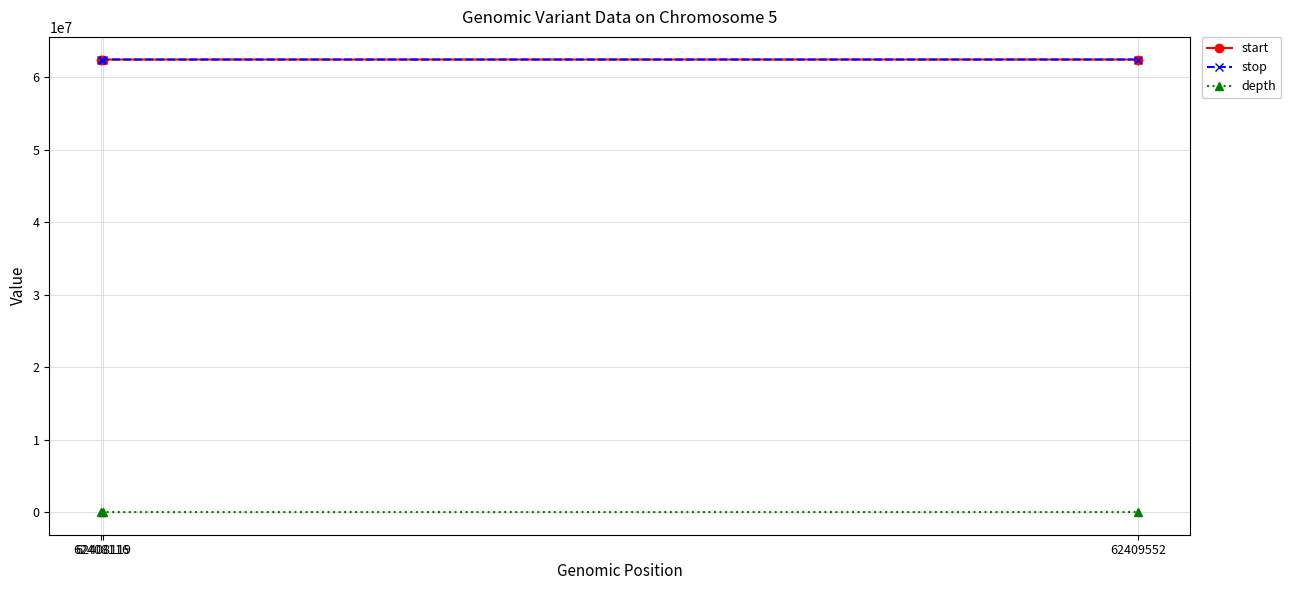

What is the highest value of the stop series?

62409553